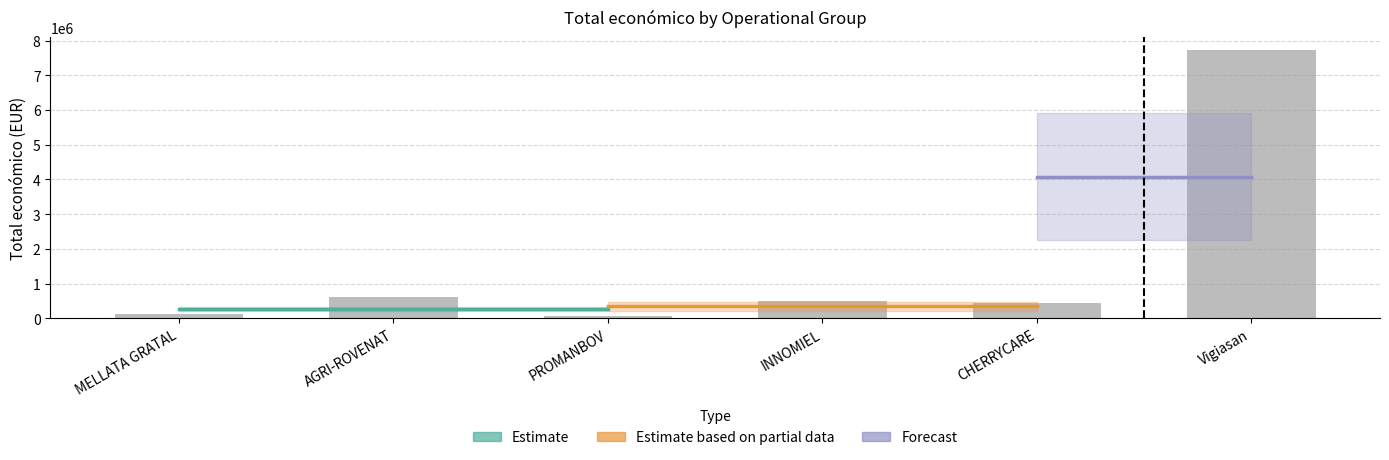

Rank the categories by value from lowest to highest.

PROMANBOV, MELLATA GRATAL, CHERRYCARE, INNOMIEL, AGRI-ROVENAT, Vigiasan